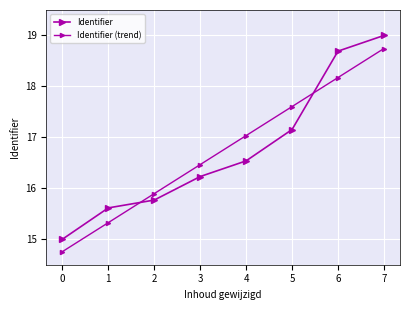

What is the sum of the Identifier (trend) values at 4 and 5?

34.6